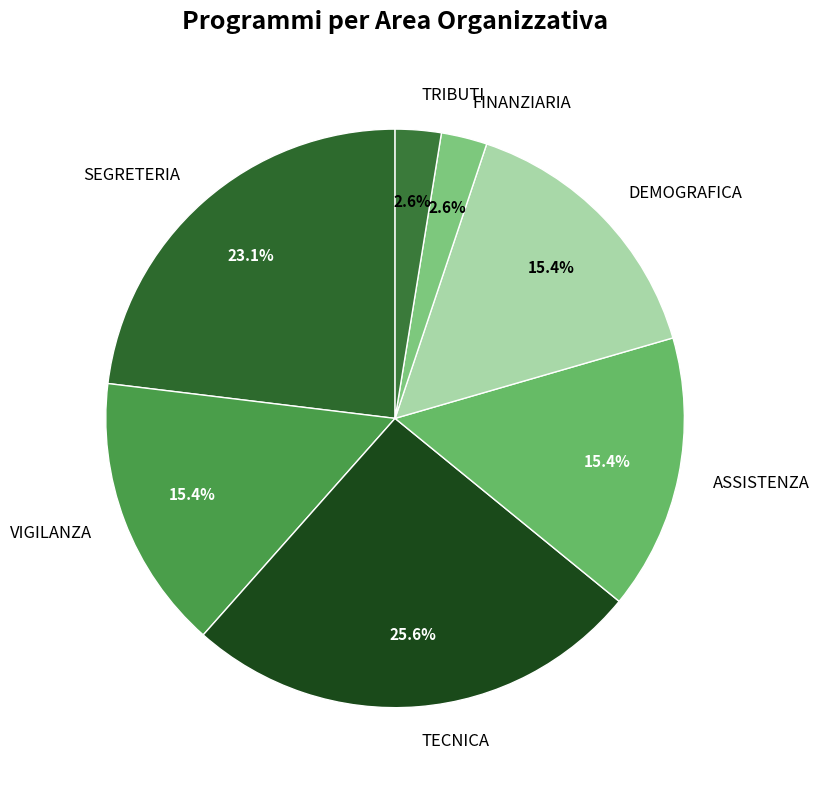

Is there a majority slice in this chart?

No